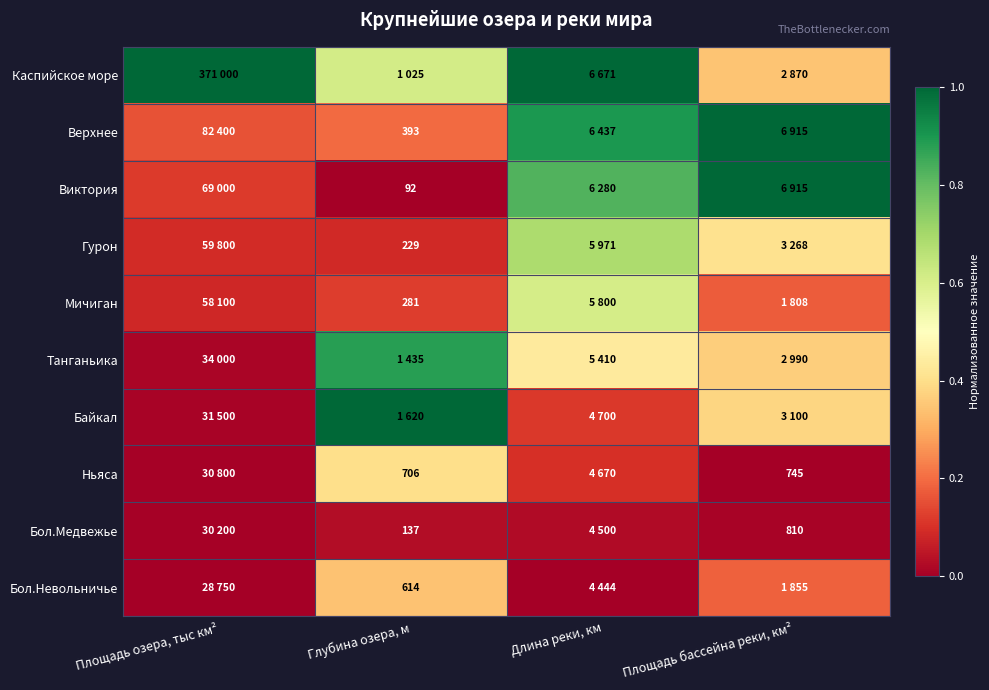

What is the total value across all series at Площадь бассейна реки, км²?

3.9